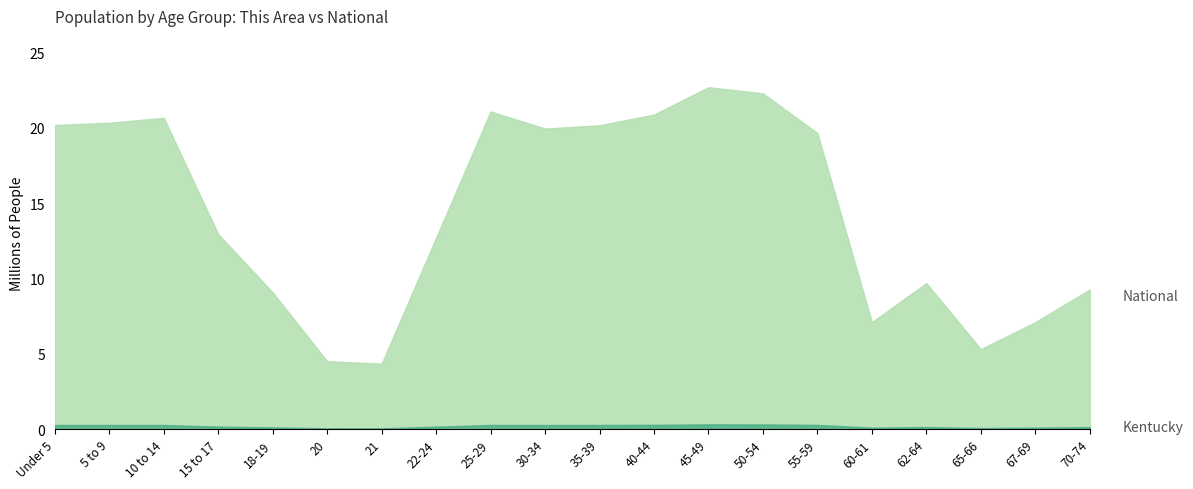

The value of Kentucky at Under 5 is 282367. True or false?

True